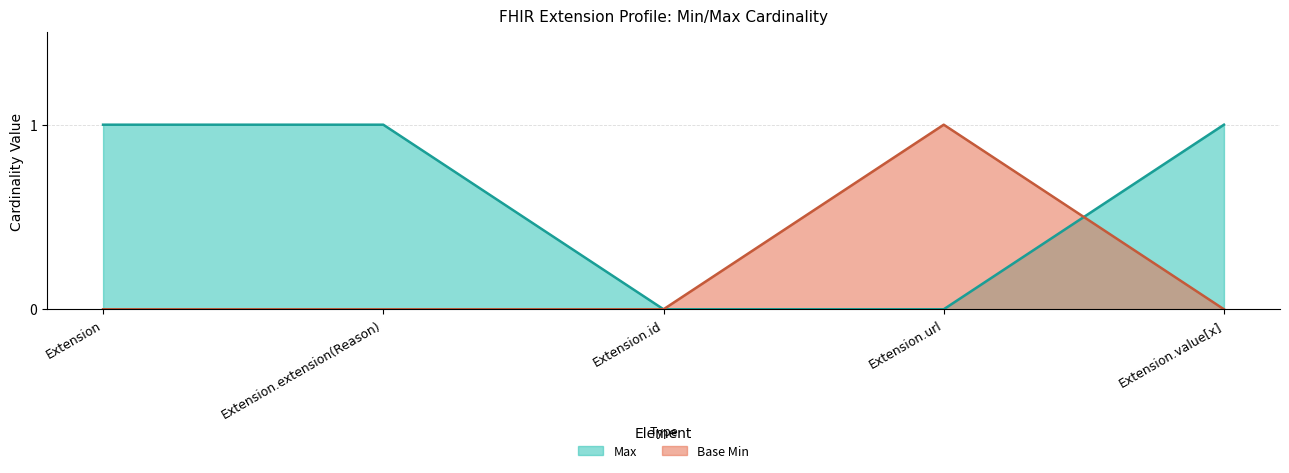

True or false: Base Min has a value of 1 at Extension.id.

False